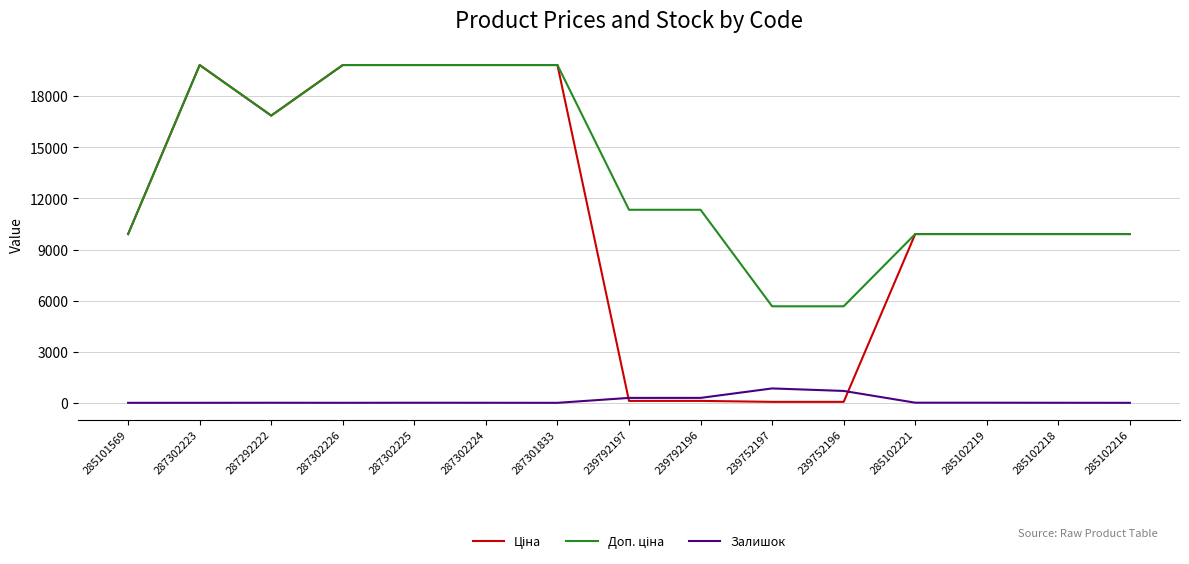

What is the spread (max minus min) of values at 285102216?

9908.5